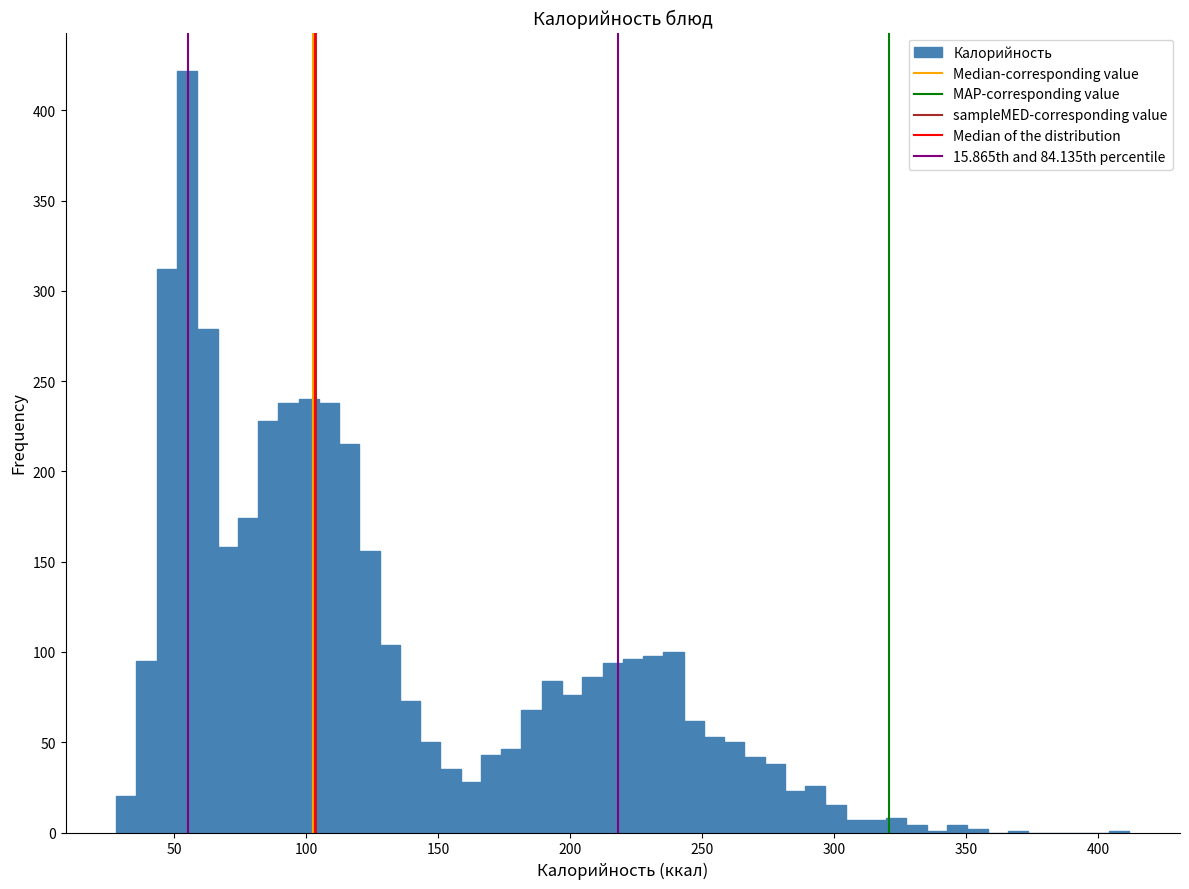

Read against the x-axis, roughly where is the centre of the tallest bar?

55